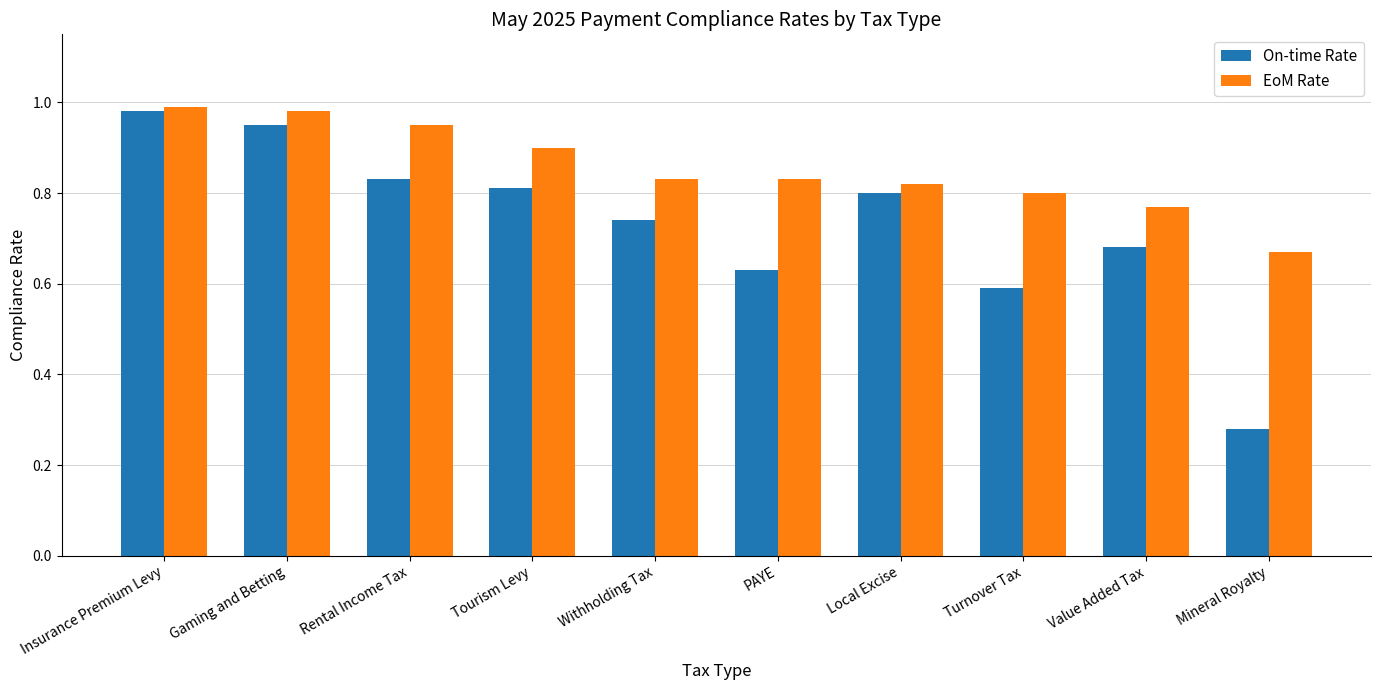

Rank the series by their average value, from lowest to highest.

On-time Rate, EoM Rate